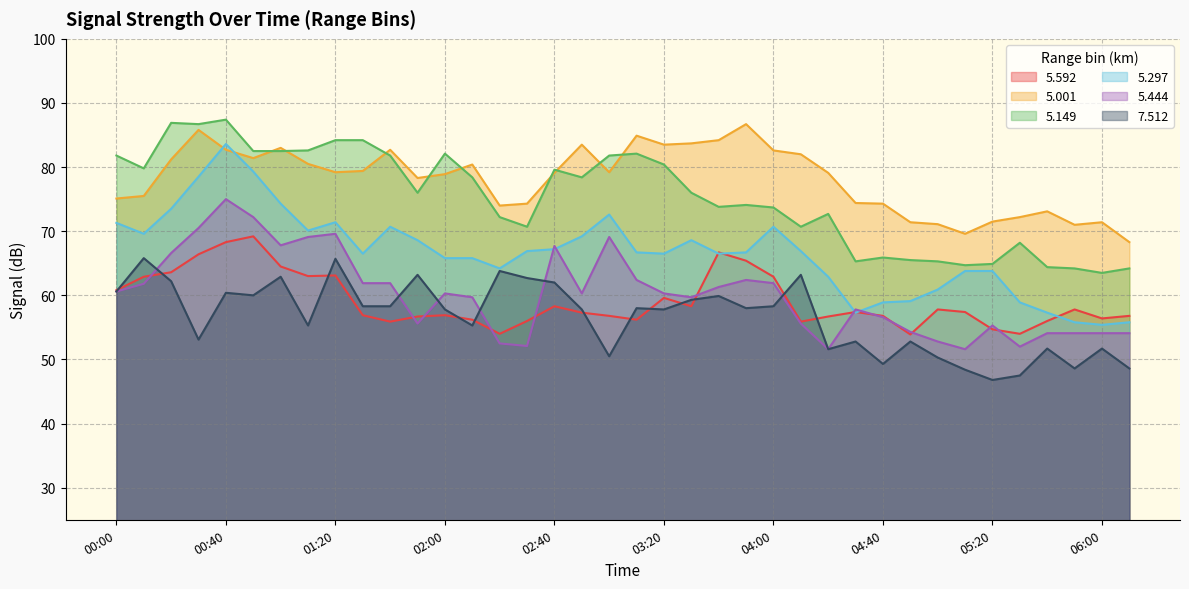

At which category does 5.149 reach its first local valley?

00:10